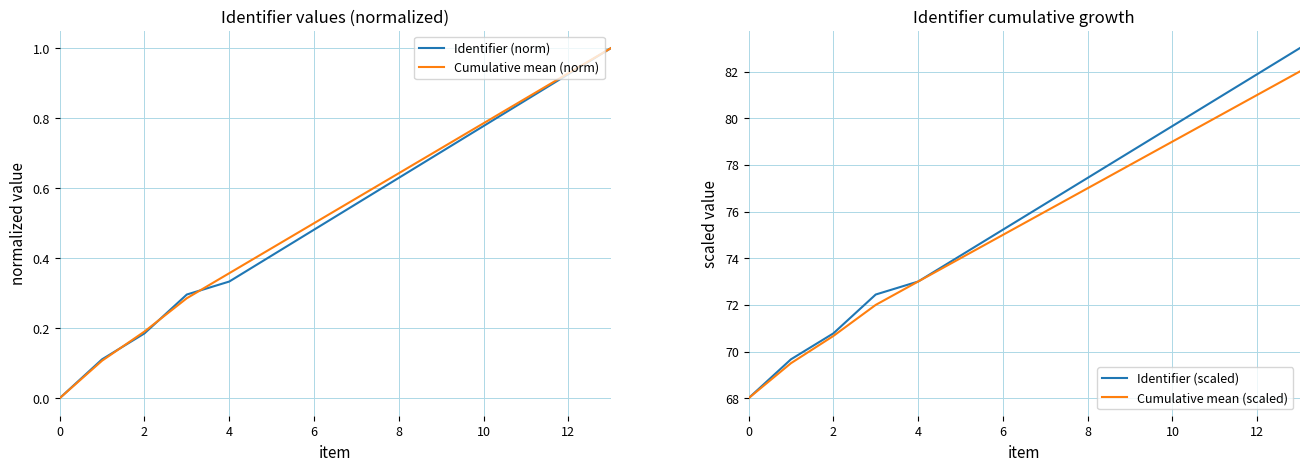

Does the chart display data point markers on the line(s)?

No